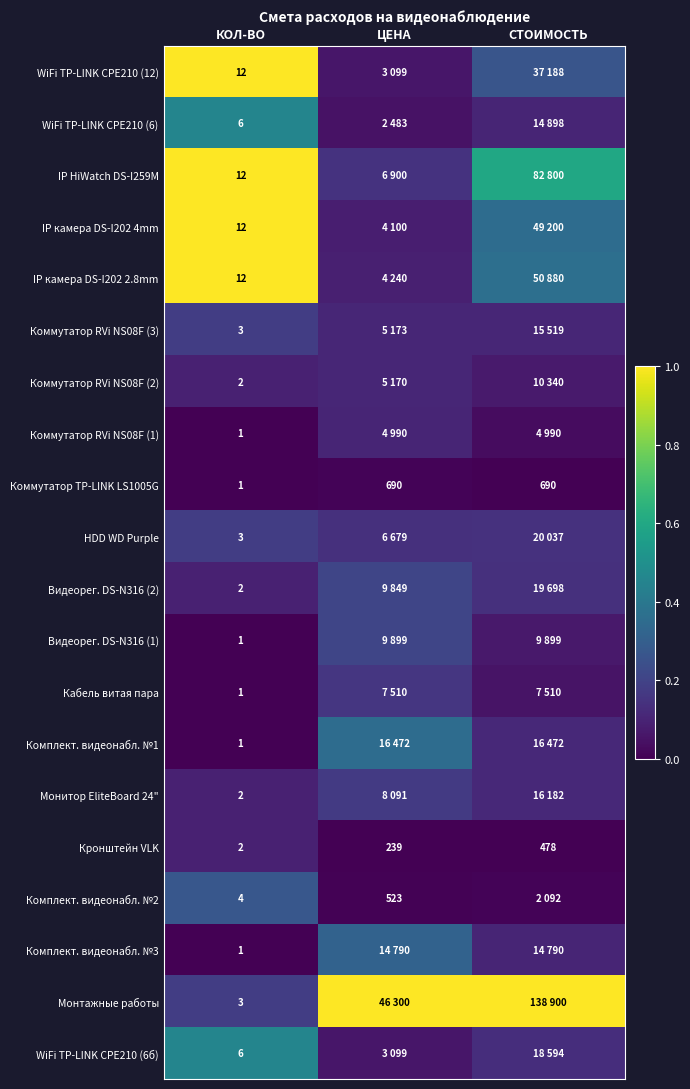

At which label is Кронштейн VLK closest to 240?

ЦЕНА